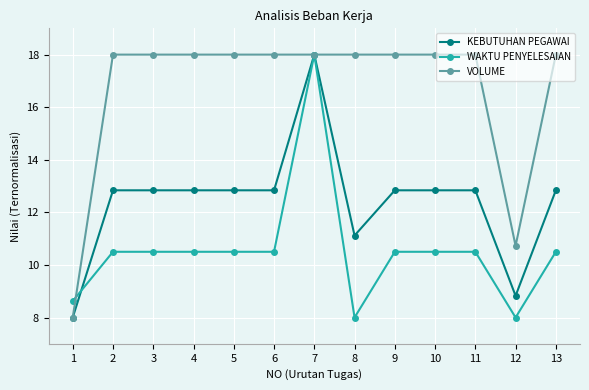

How many categories are shown in the chart?

13